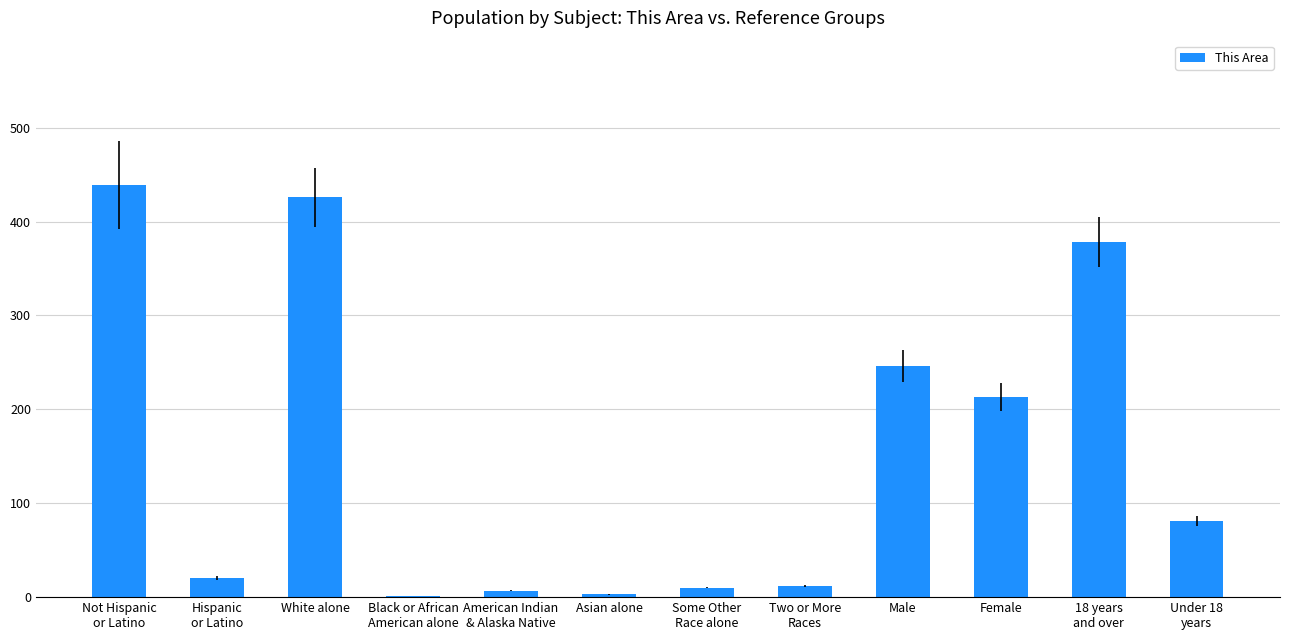

The value at White alone is 426. True or false?

True